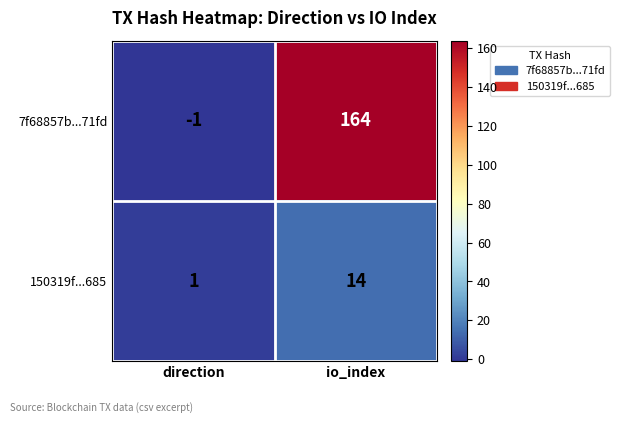

What is the difference between the maximum and minimum values in the 150319f...685 series?

13